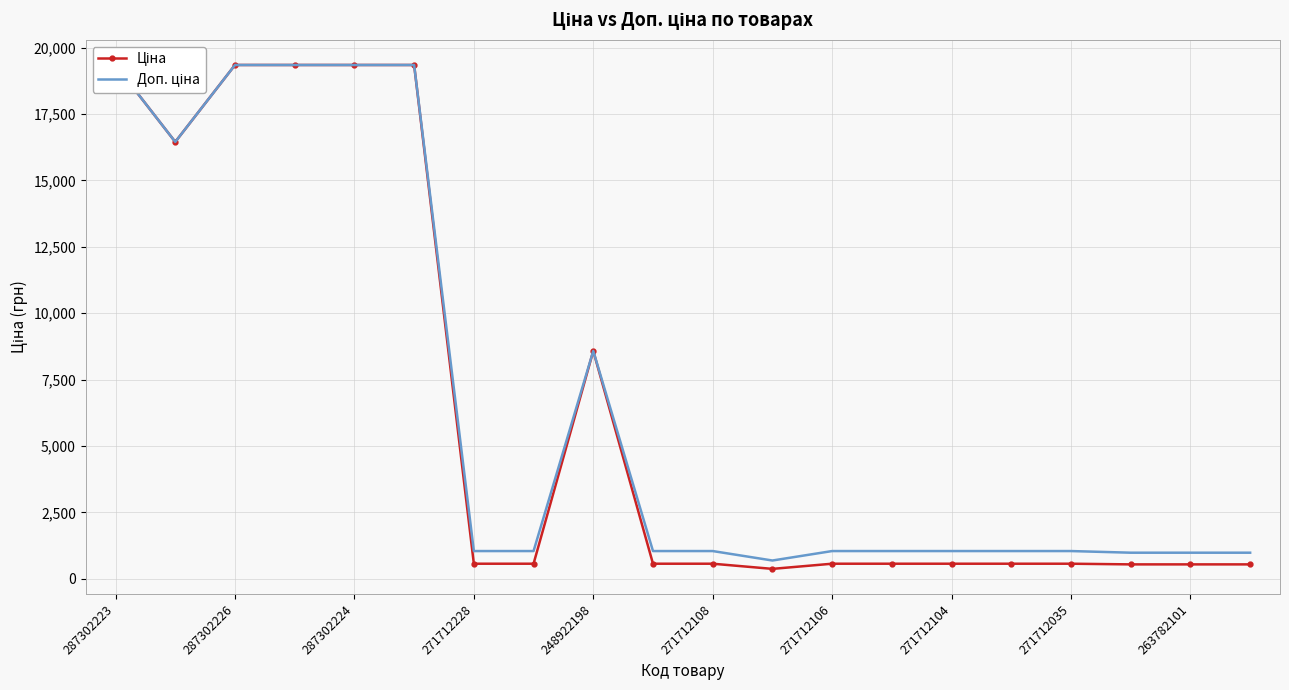

True or false: Доп. ціна and Ціна cross at least once.

False